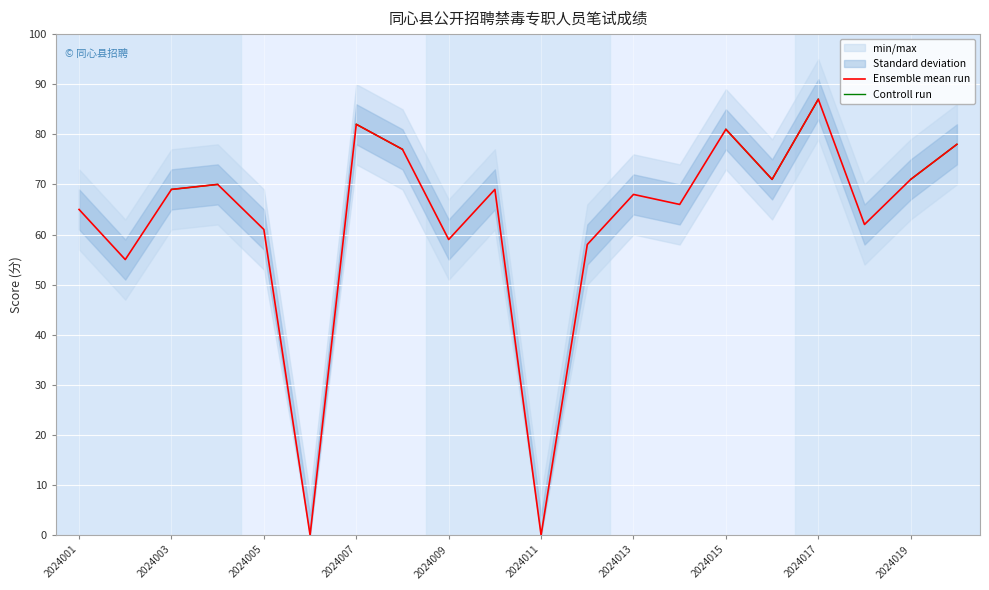

List the series in order of their peak value, lowest first.

Ensemble mean run, Controll run